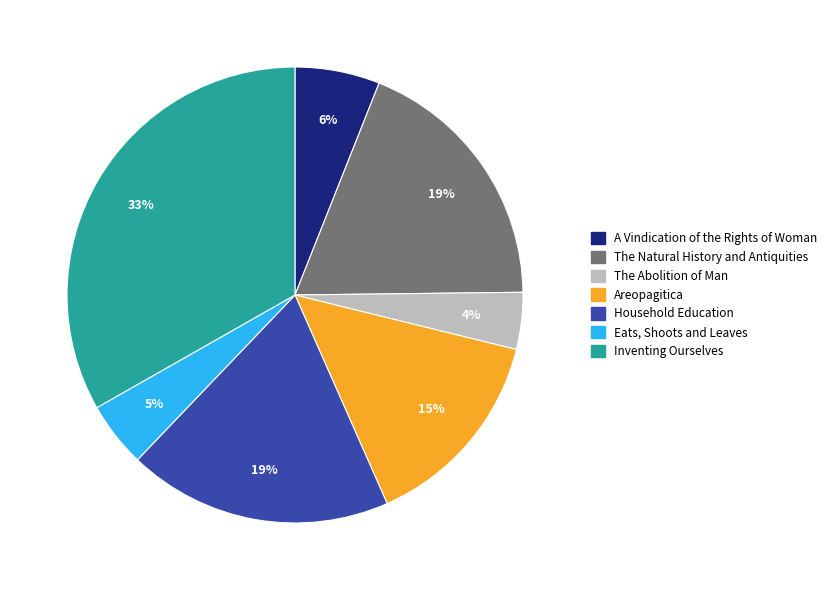

How many slices are in this pie chart?

7